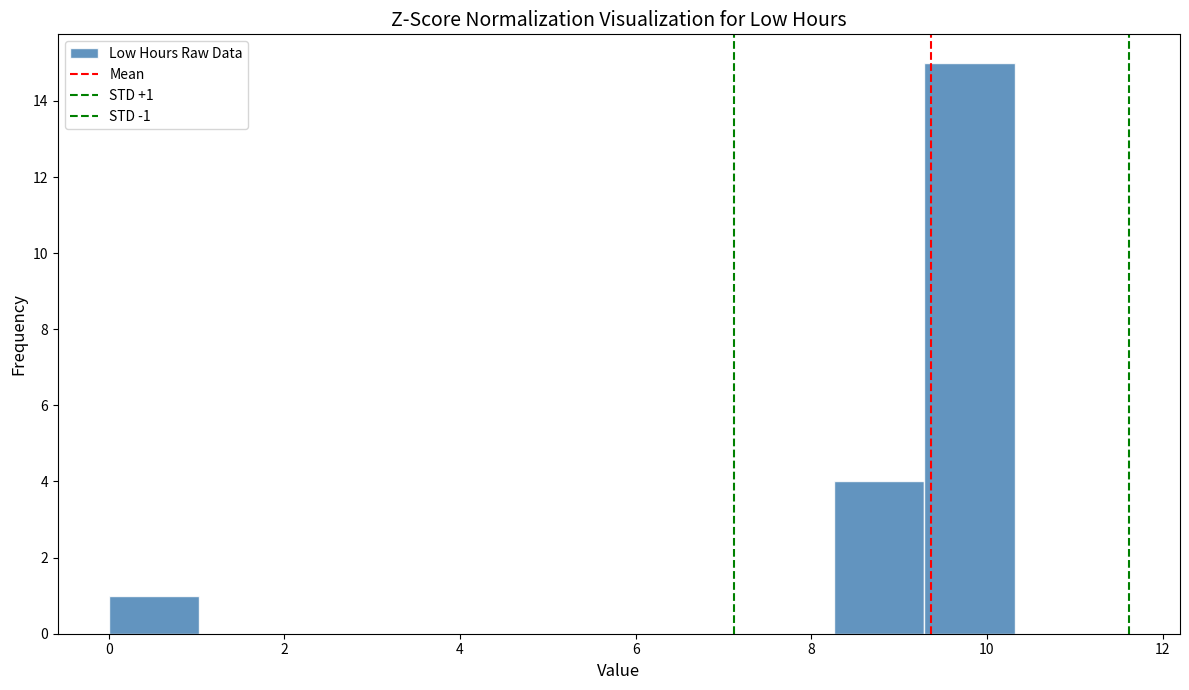

Which range on the x-axis has the tallest bar?

9.2 to 10.4